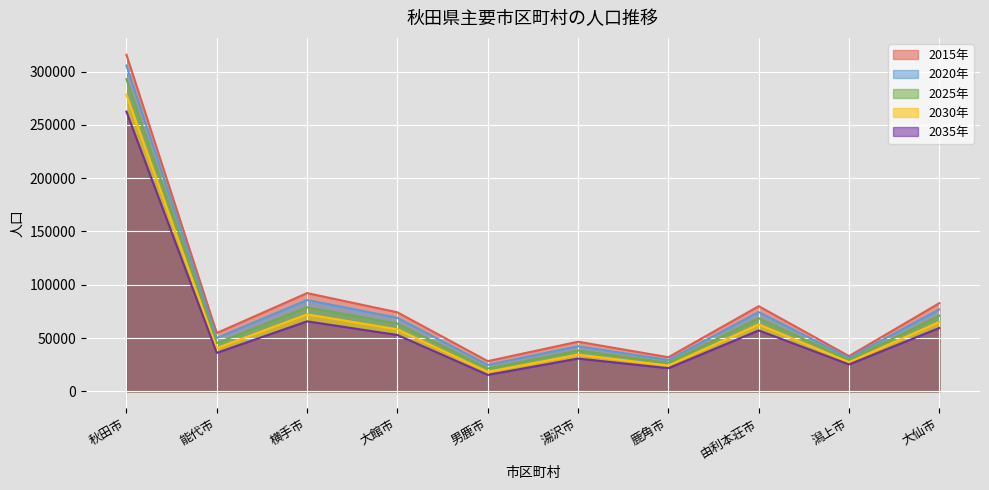

What is the total value across all series at 横手市?

394734